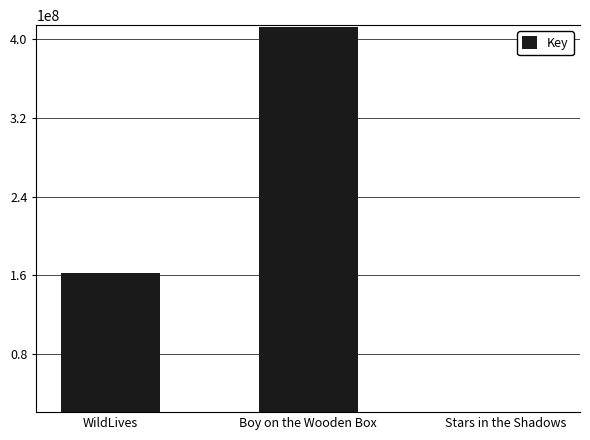

Is it true that the value at Boy on the Wooden Box is 280086978?

False